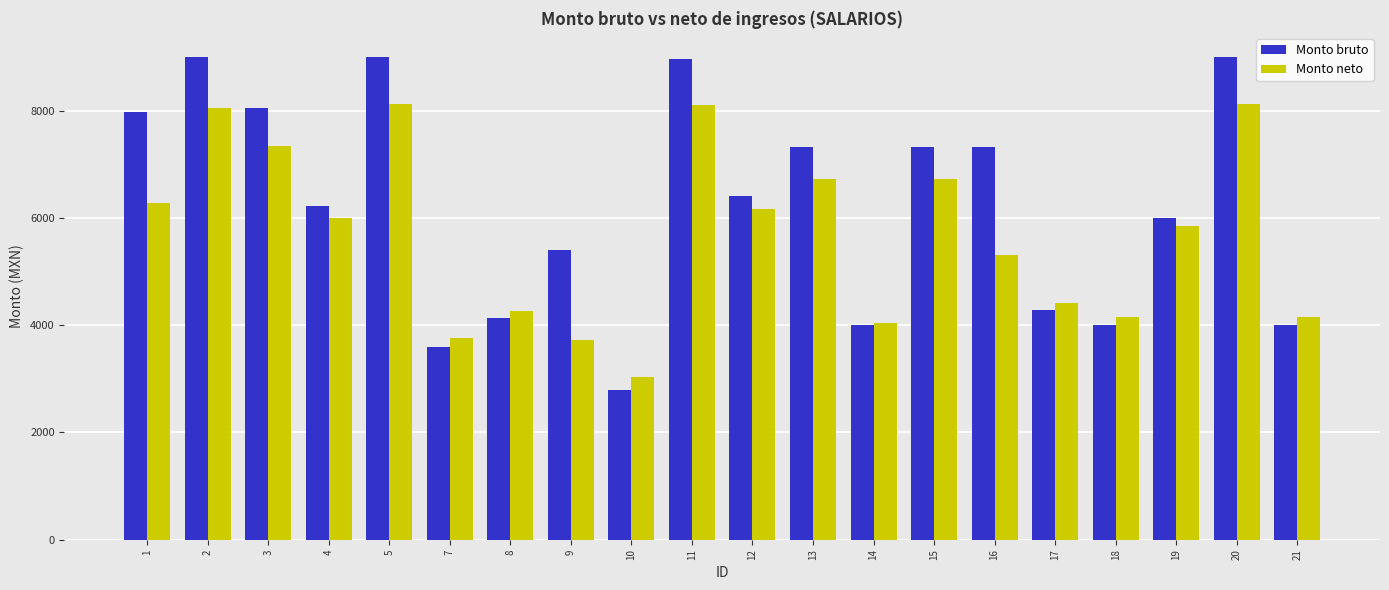

What is the minimum value shown in the chart?

2790